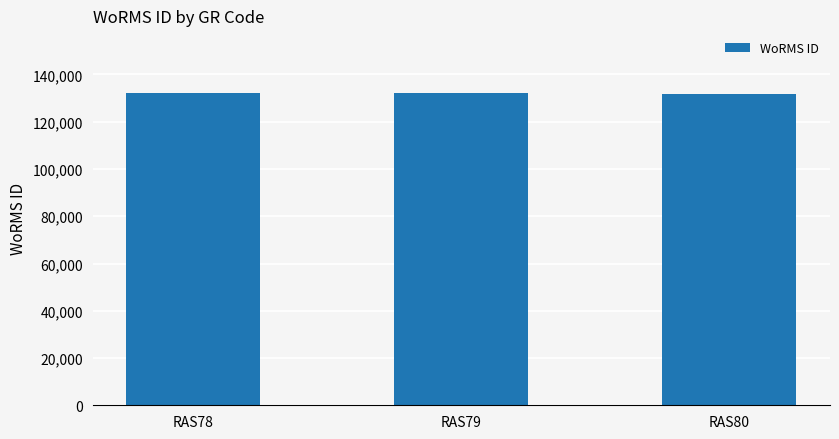

Is it true that the value at RAS80 is 45144?

False